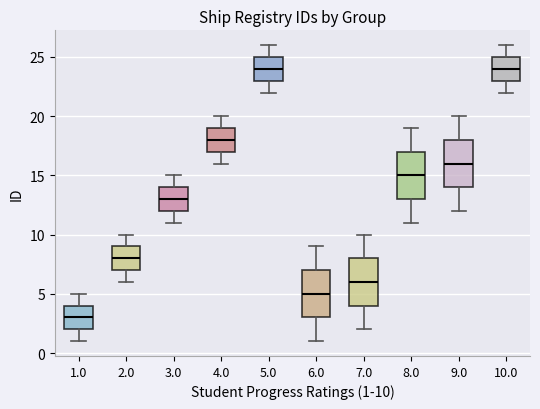

Where is the lower edge of the box at x = 1.0 on the y-axis? The values are not printed on the chart, so give them approximately, as read against the axis.

2